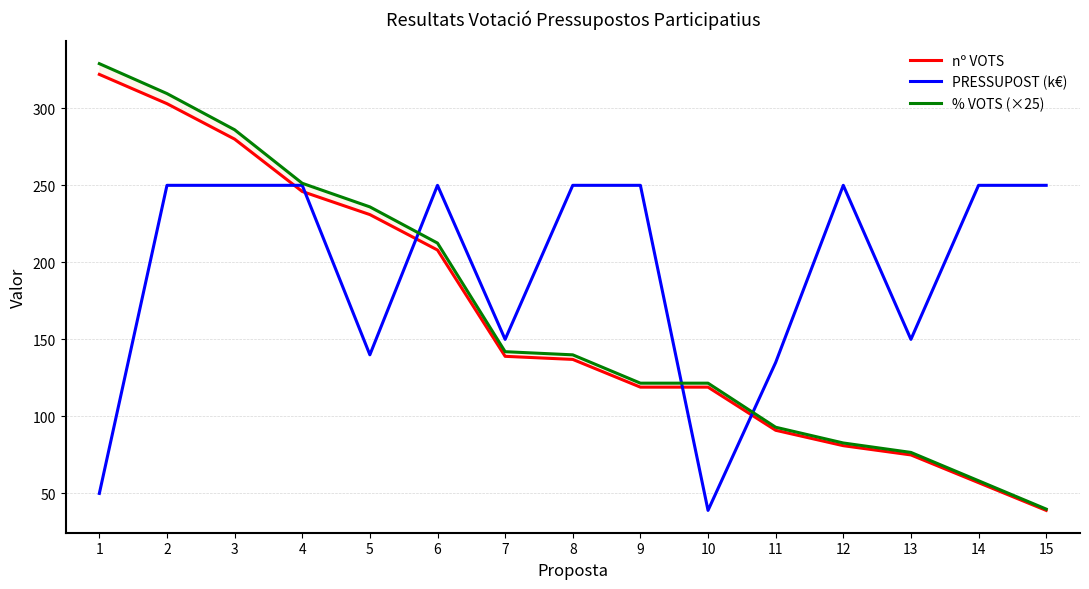

What are all the series names shown in the legend?

nº VOTS, PRESSUPOST (k€), % VOTS (×25)